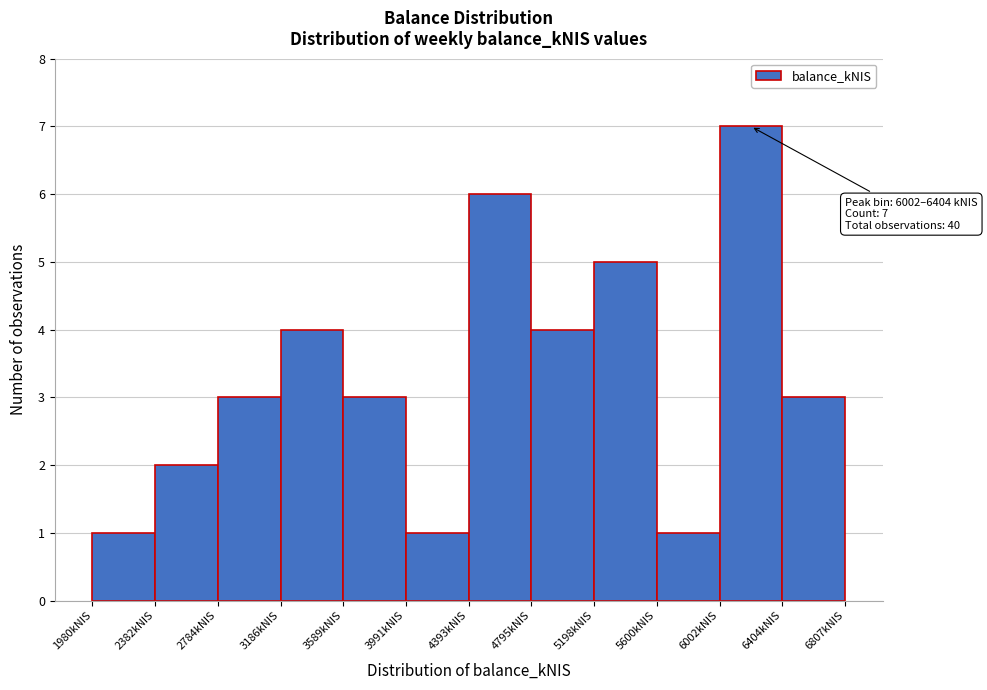

Which range on the x-axis has the tallest bar?

6000 to 6400